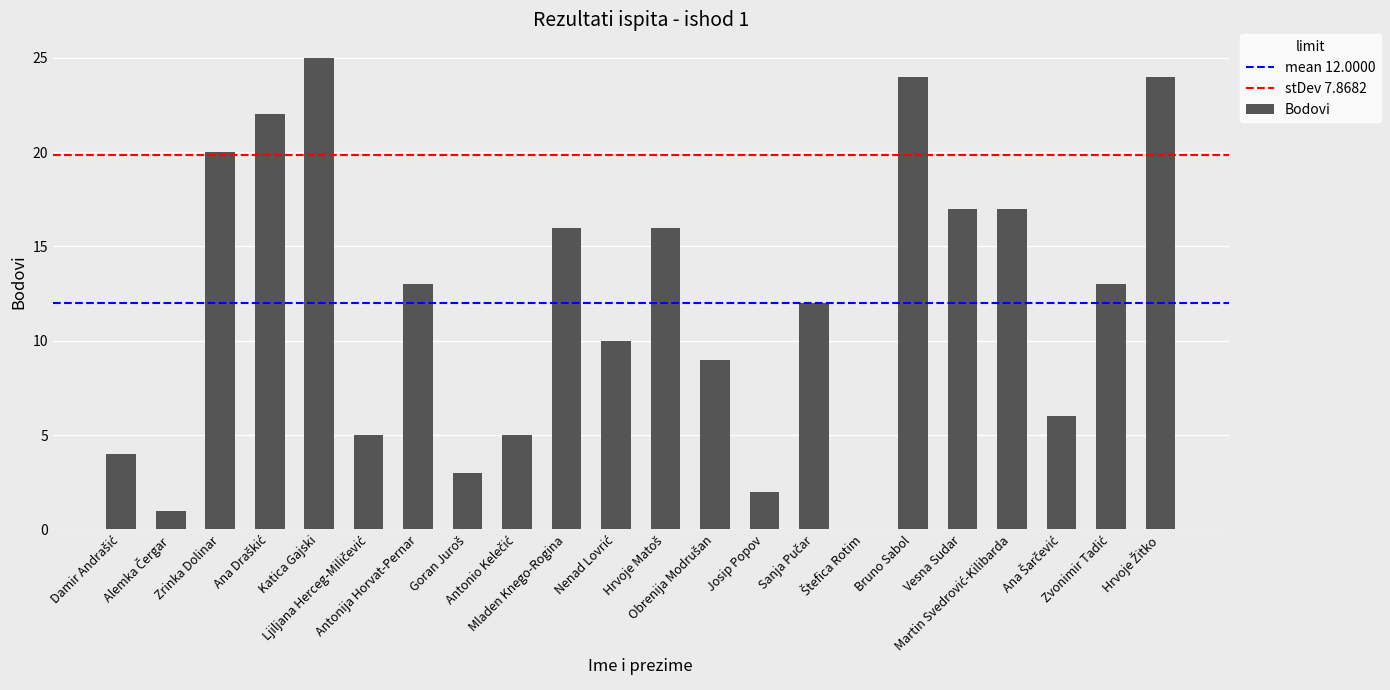

Are the bars grouped side by side (vs. stacked)?

No